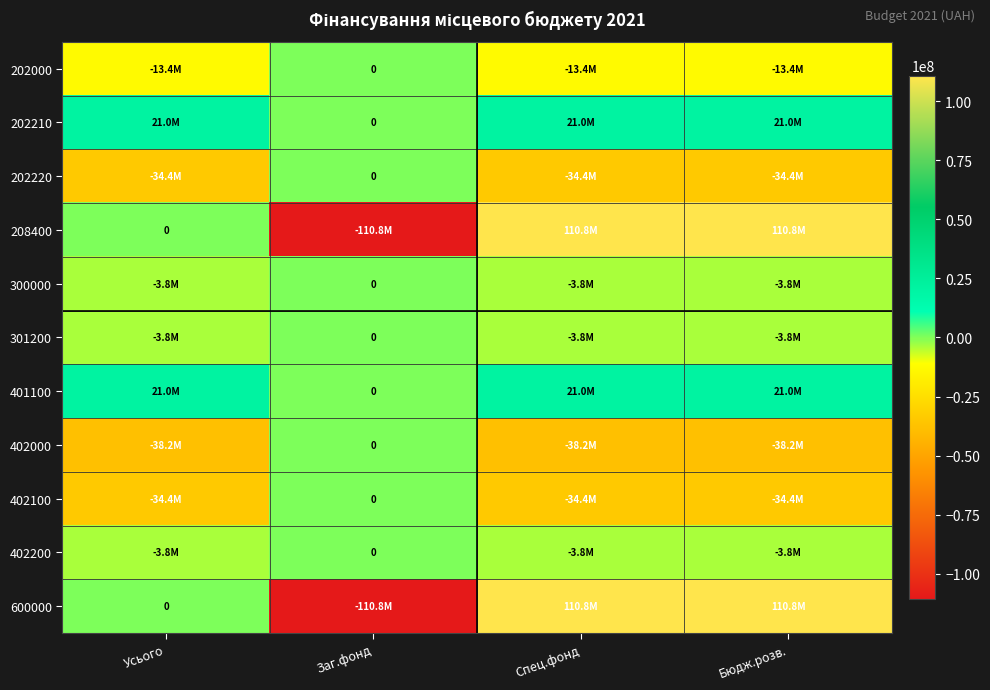

Rank the series at Заг.фонд from lowest to highest value.

208400, 600000, 202000, 202210, 202220, 300000, 301200, 401100, 402000, 402100, 402200